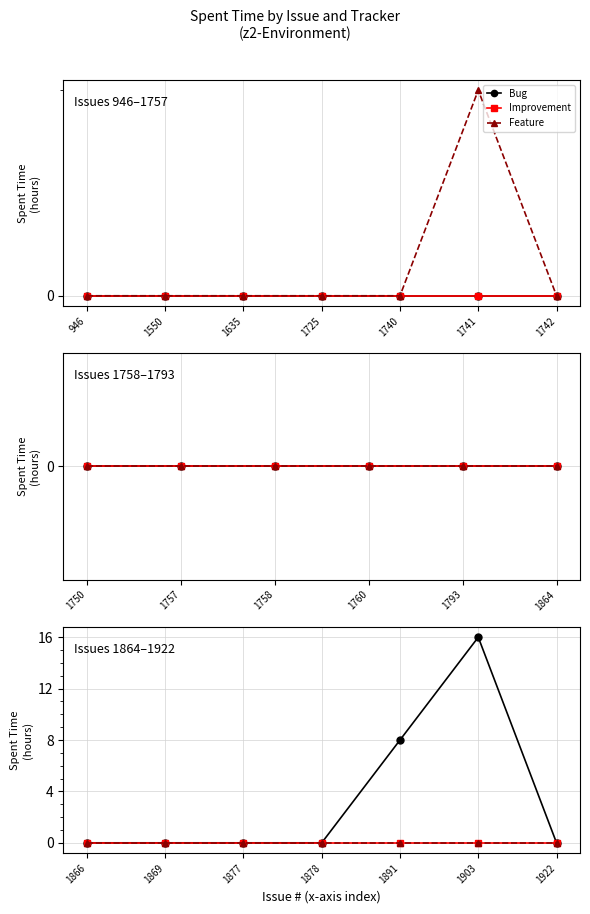

What is the sum of all Bug values?

24